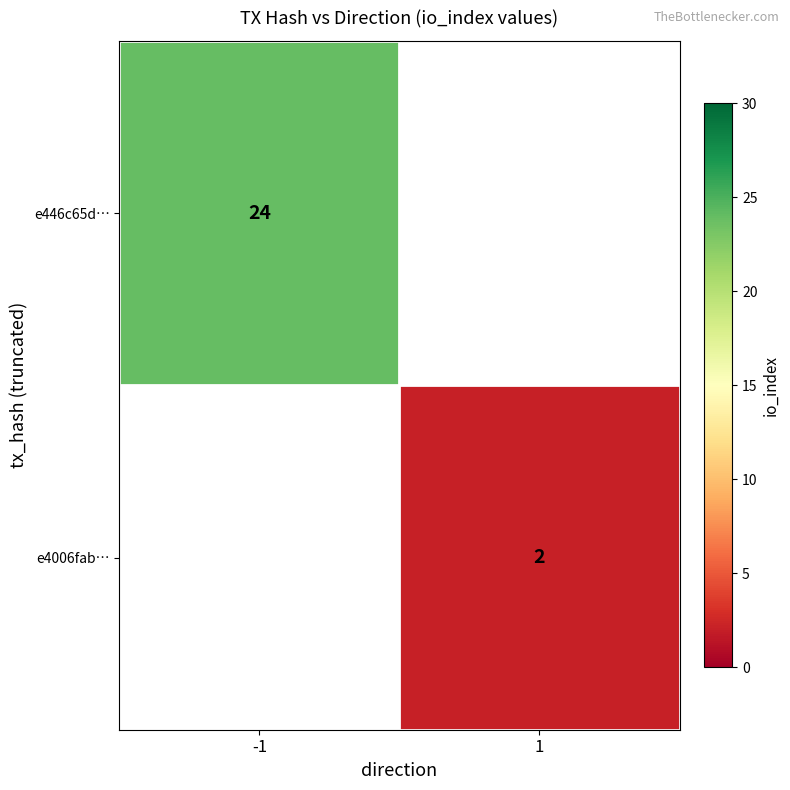

The value of e4006fab… at 1 is 2. True or false?

True